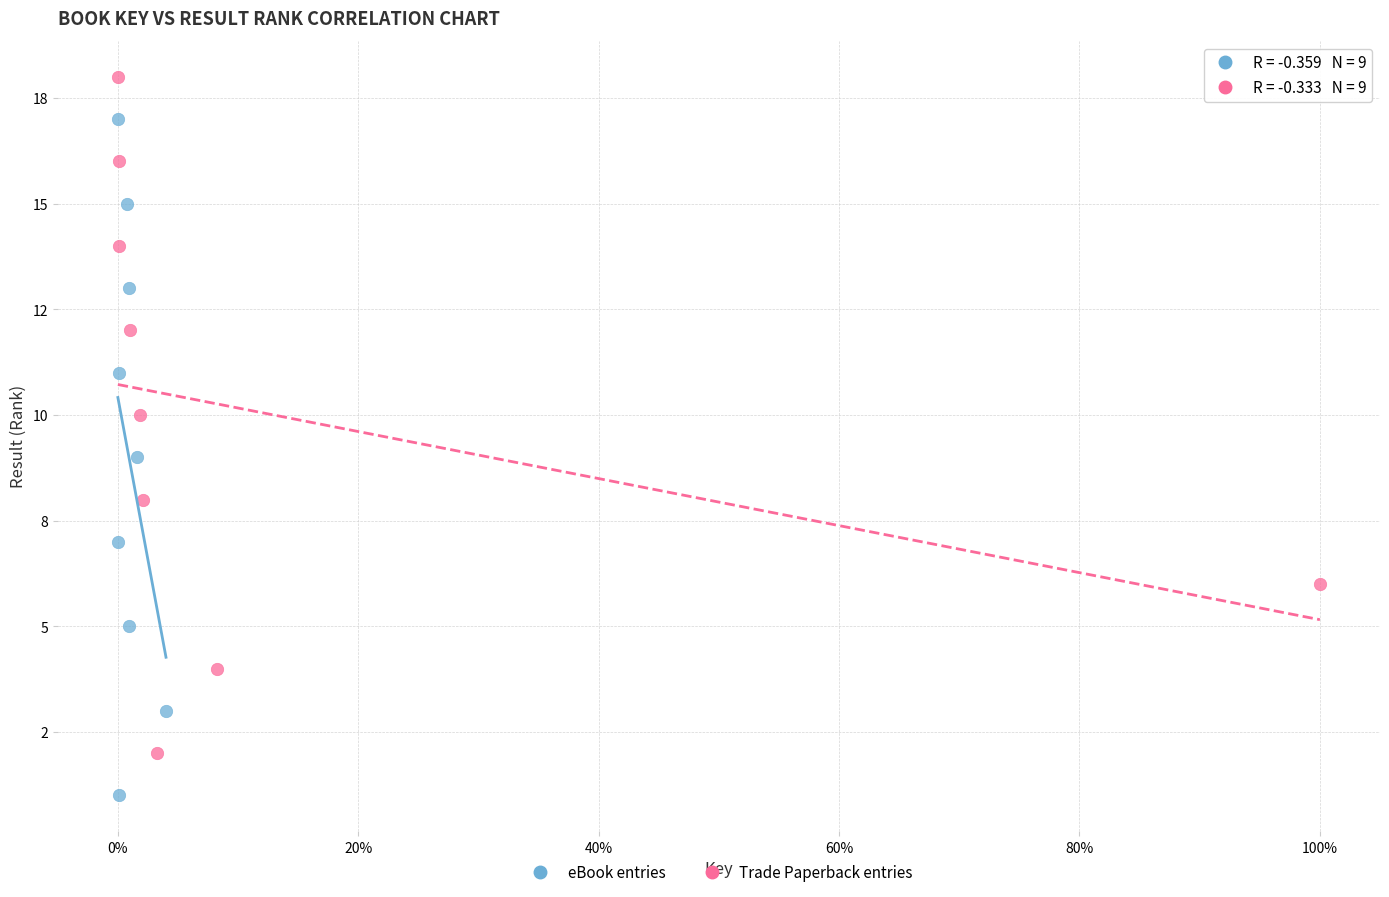

Which series contains the highest Y value?

Trade Paperback entries